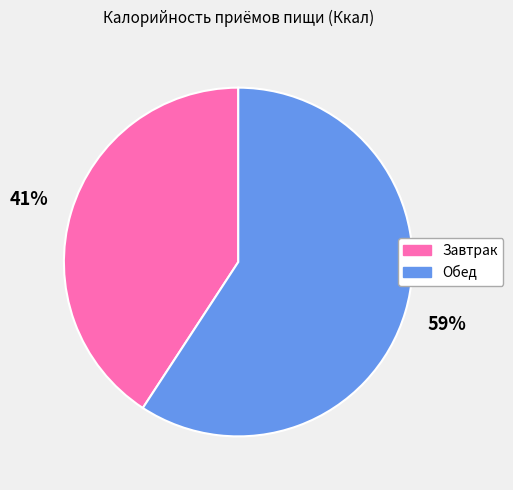

Which category has the biggest portion of the pie?

Обед